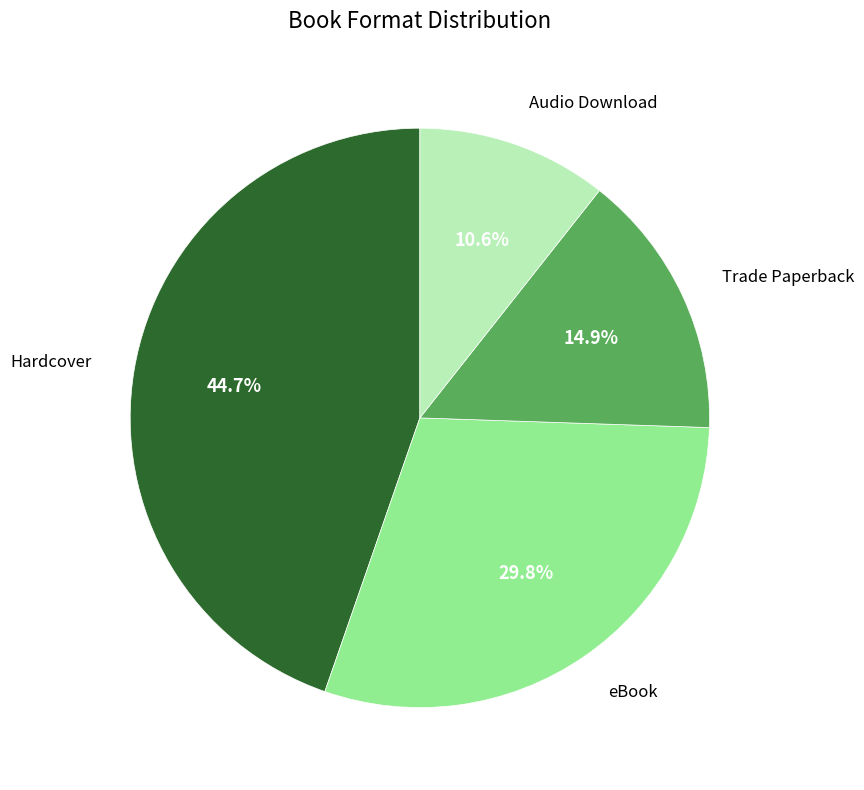

Is there a majority slice in this chart?

No